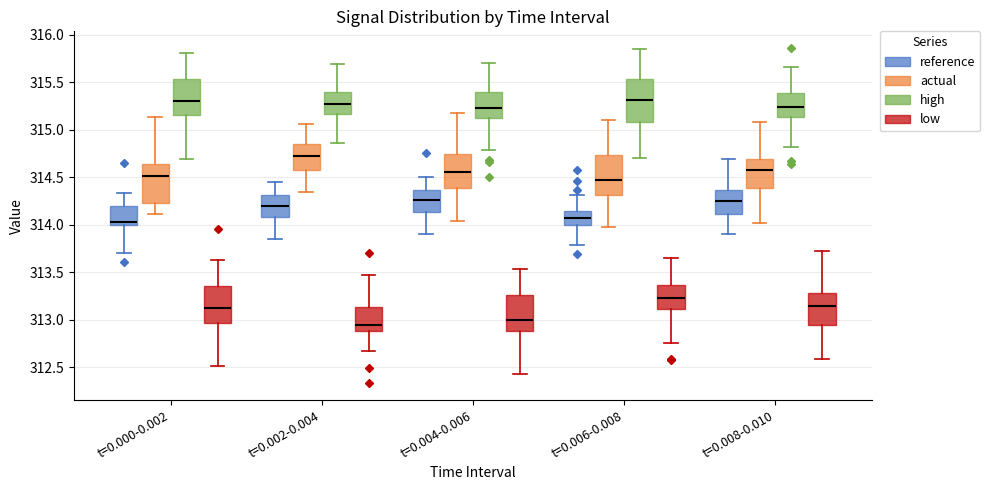

Reading left to right, transcribe this box plot: for each box, give where its median line is, the range the box spans, and where its two whiskers end, as read against the y-axis. The values are not printed on the chart, so give them approximately, as read against the axis.

t=0.000-0.002 (reference): median 314.05, box 314.00 to 314.20, whiskers 313.70 to 314.35
t=0.000-0.002 (actual): median 314.50, box 314.25 to 314.65, whiskers 314.10 to 315.15
t=0.000-0.002 (high): median 315.30, box 315.15 to 315.55, whiskers 314.70 to 315.80
t=0.000-0.002 (low): median 313.10, box 312.95 to 313.35, whiskers 312.50 to 313.65
t=0.002-0.004 (reference): median 314.20, box 314.10 to 314.30, whiskers 313.85 to 314.45
t=0.002-0.004 (actual): median 314.70, box 314.55 to 314.85, whiskers 314.35 to 315.05
t=0.002-0.004 (high): median 315.25, box 315.15 to 315.40, whiskers 314.85 to 315.70
t=0.002-0.004 (low): median 312.95, box 312.90 to 313.15, whiskers 312.65 to 313.50
t=0.004-0.006 (reference): median 314.25, box 314.15 to 314.35, whiskers 313.90 to 314.50
t=0.004-0.006 (actual): median 314.55, box 314.40 to 314.75, whiskers 314.05 to 315.15
t=0.004-0.006 (high): median 315.20, box 315.10 to 315.40, whiskers 314.80 to 315.70
t=0.004-0.006 (low): median 313.00, box 312.90 to 313.25, whiskers 312.45 to 313.55
t=0.006-0.008 (reference): median 314.10, box 314.00 to 314.15, whiskers 313.80 to 314.30
t=0.006-0.008 (actual): median 314.45, box 314.30 to 314.75, whiskers 313.95 to 315.10
t=0.006-0.008 (high): median 315.30, box 315.10 to 315.55, whiskers 314.70 to 315.85
t=0.006-0.008 (low): median 313.25, box 313.10 to 313.35, whiskers 312.75 to 313.65
t=0.008-0.010 (reference): median 314.25, box 314.10 to 314.35, whiskers 313.90 to 314.70
t=0.008-0.010 (actual): median 314.60, box 314.40 to 314.70, whiskers 314.00 to 315.10
t=0.008-0.010 (high): median 315.25, box 315.15 to 315.40, whiskers 314.80 to 315.65
t=0.008-0.010 (low): median 313.15, box 312.95 to 313.30, whiskers 312.60 to 313.70